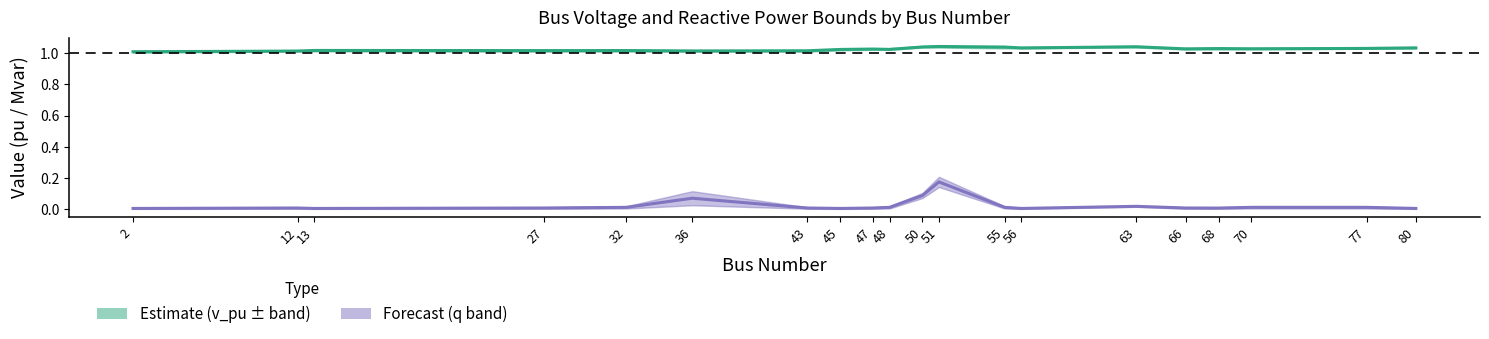

What is the sum of the v_pu (Estimate) values at 77 and 32?

2.0